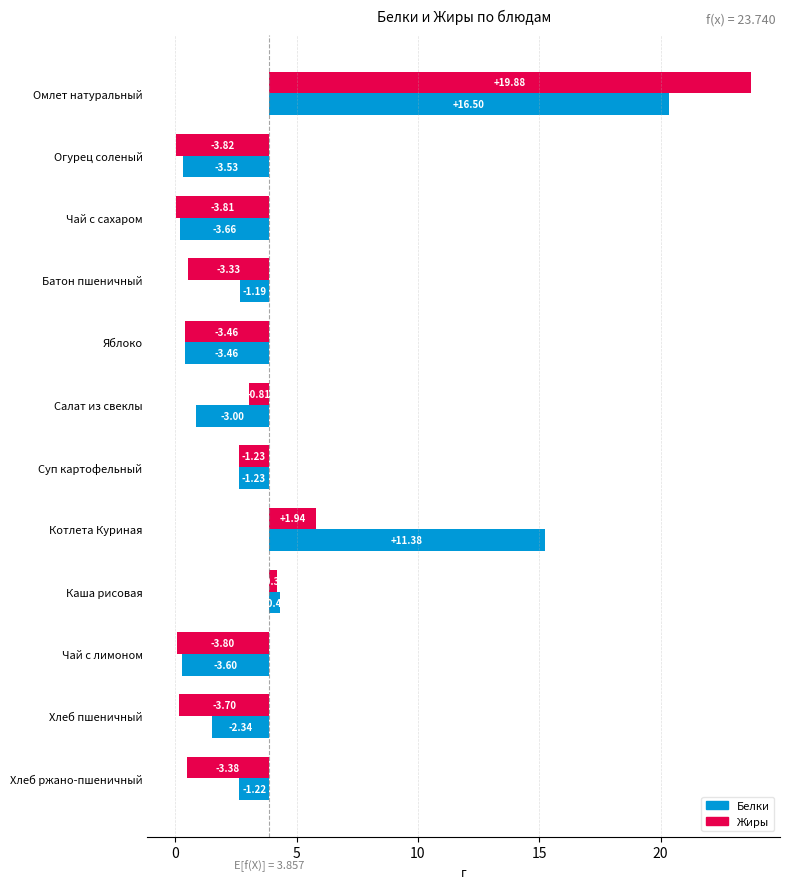

What is the difference between the second highest and second lowest values in the Белки series?

15.0